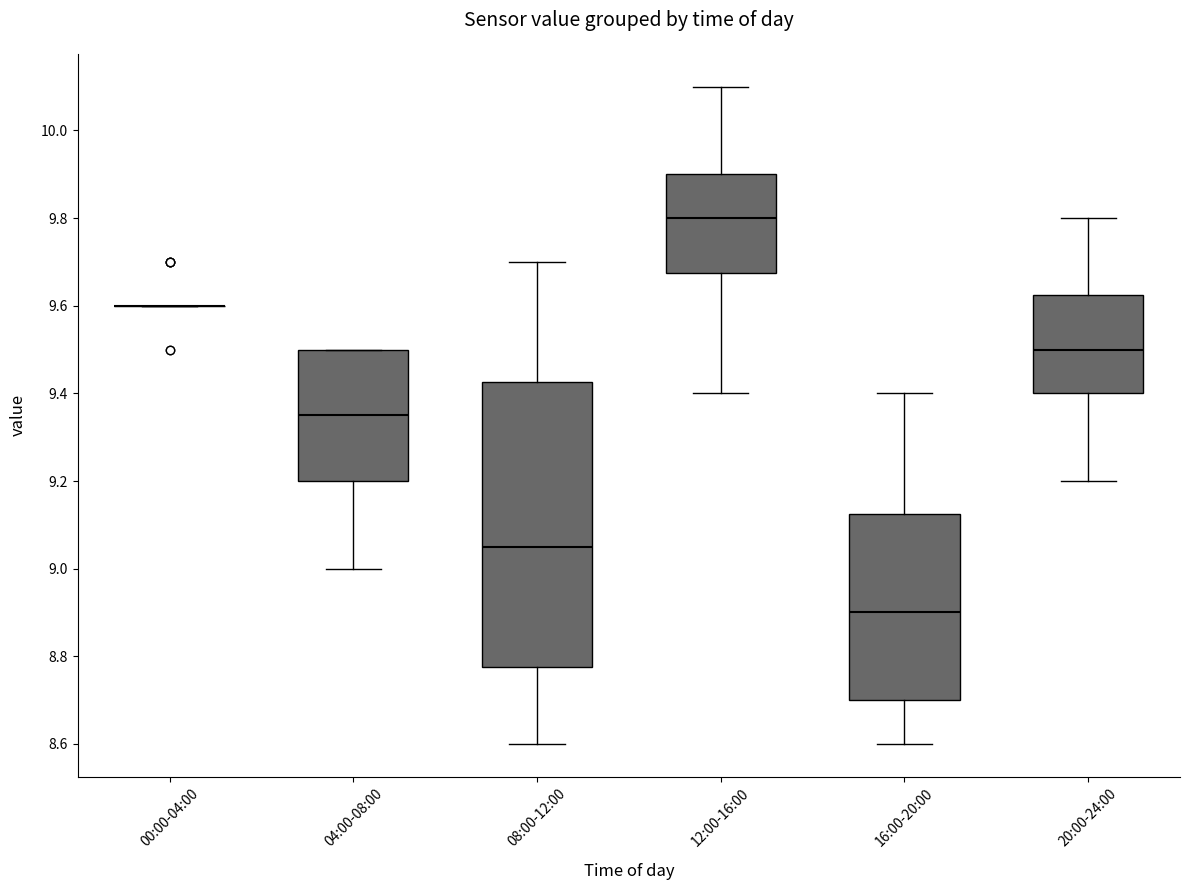

Where does the lower whisker of the box for 12:00-16:00 end on the y-axis? The values are not printed on the chart, so give them approximately, as read against the axis.

9.40